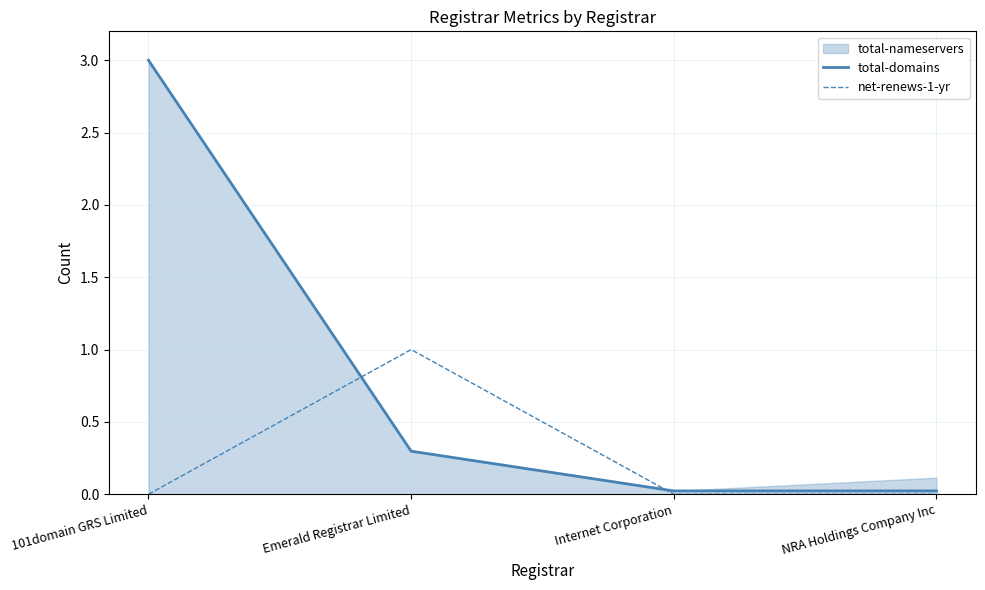

How many times do total-domains and net-renews-1-yr cross each other?

2